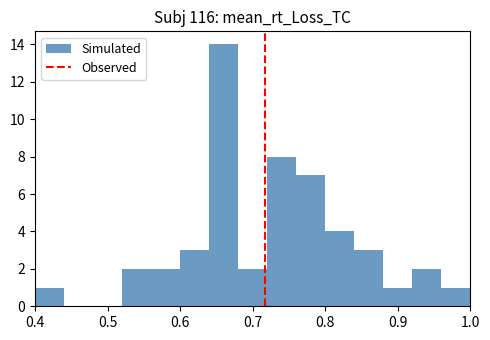

Which range on the x-axis has the tallest bar?

0.64 to 0.68